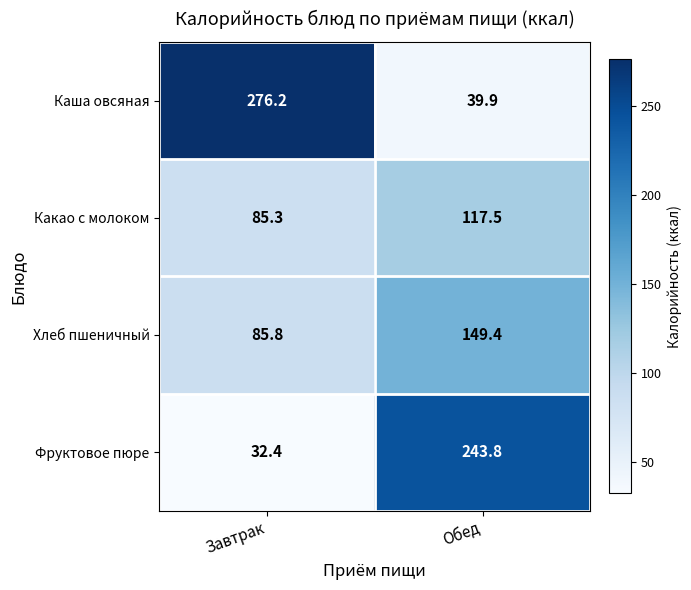

The Каша овсяная series shows 24.2 at Обед. True or false?

False